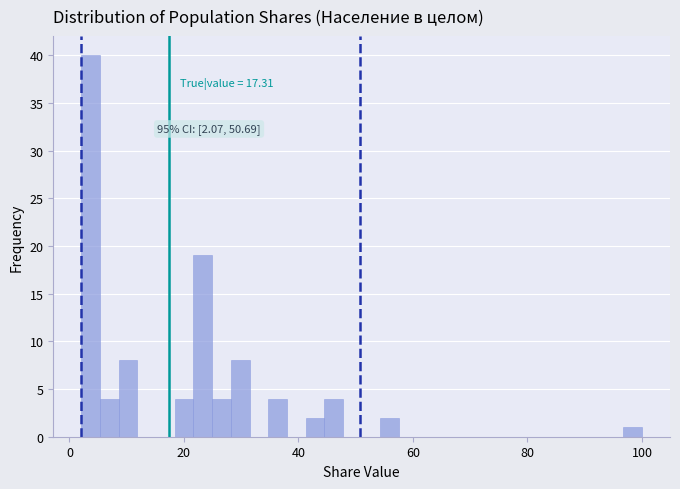

Read against the x-axis, roughly where is the centre of the tallest bar?

4